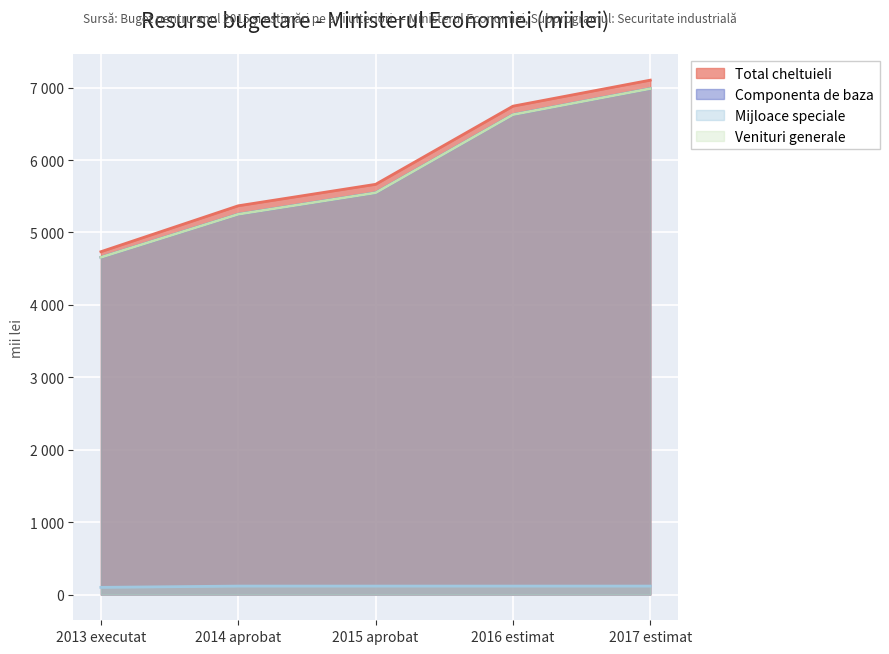

True or false: Mijloace speciale has more than 2 interior local peaks.

False